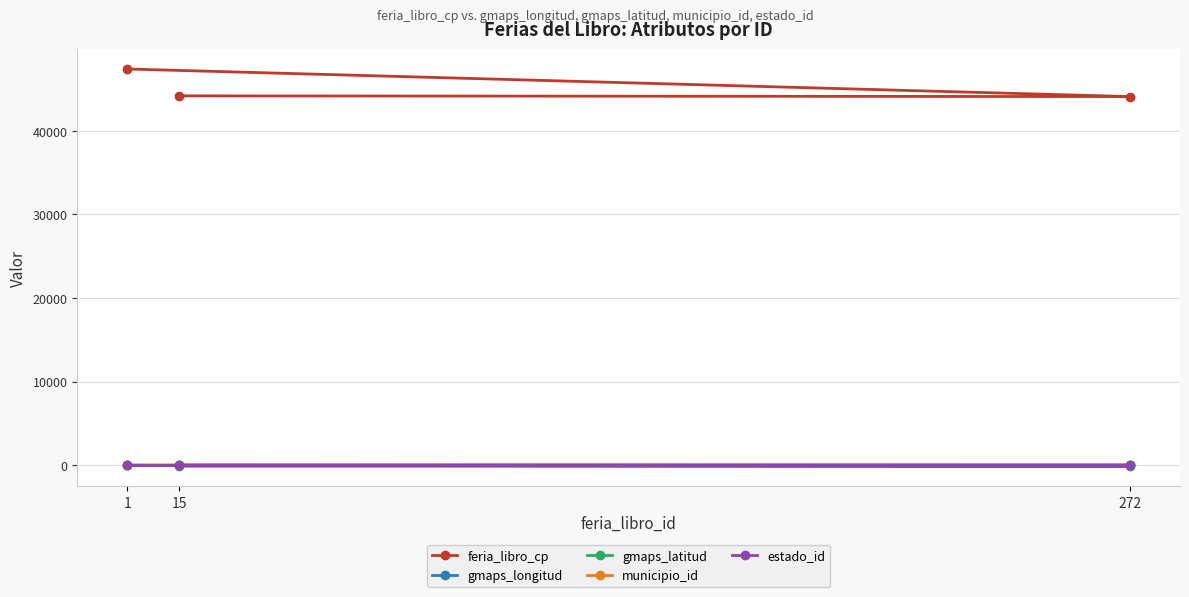

What is the sum of all gmaps_longitud values?

-206.7